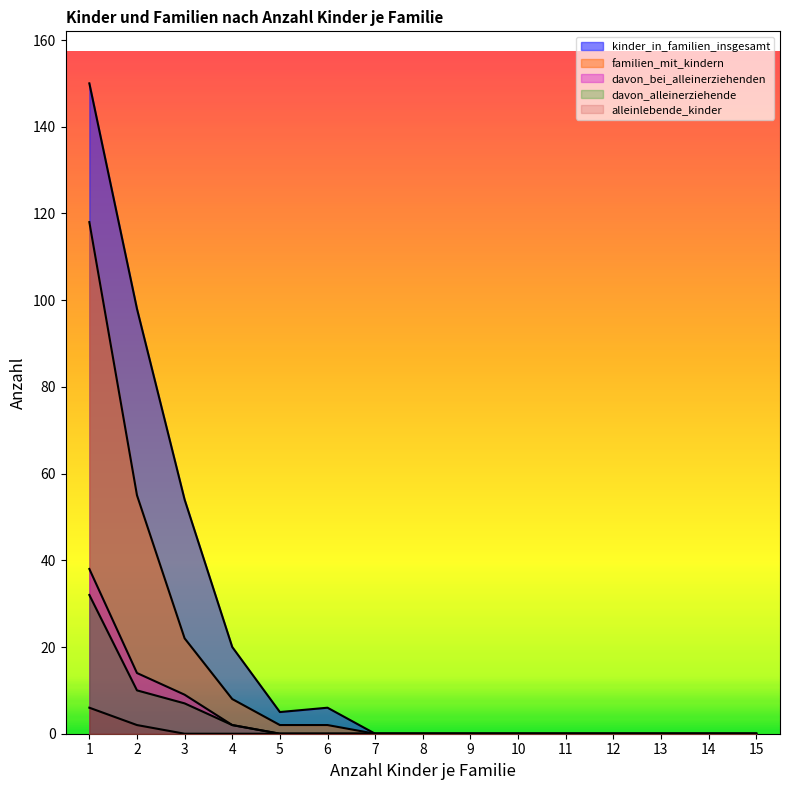

The davon_bei_alleinerziehenden series shows 0 at 6. True or false?

True